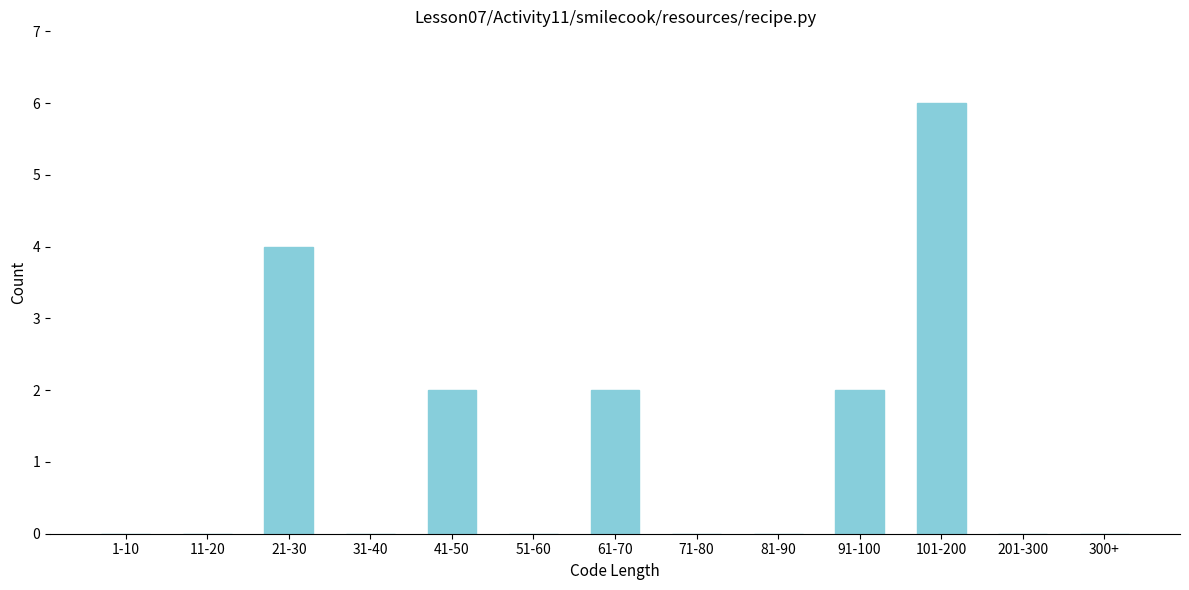

Reading left to right, list all the values displayed in this chart.

1-10=0	11-20=0	21-30=4	31-40=0	41-50=2	51-60=0	61-70=2	71-80=0	81-90=0	91-100=2	101-200=6	201-300=0	300+=0